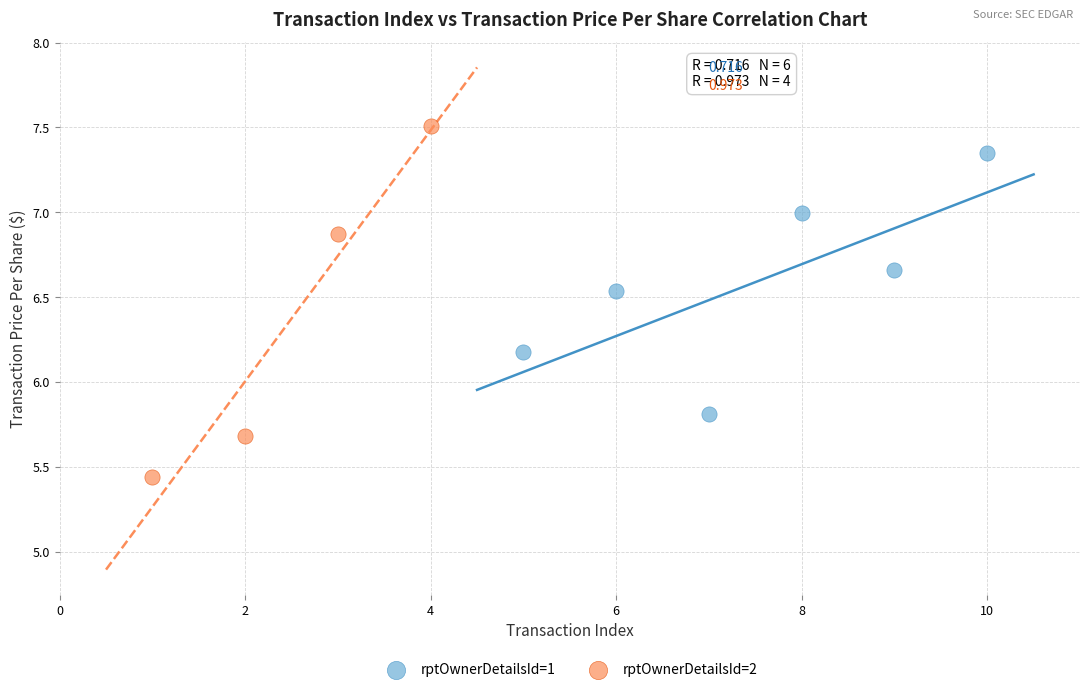

Which series reaches the maximum Y coordinate?

rptOwnerDetailsId=2